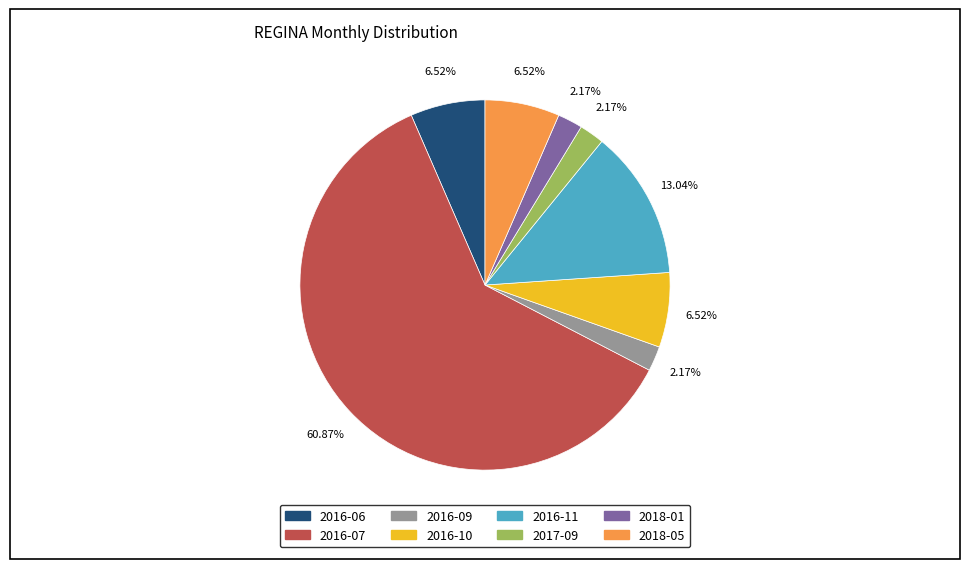

Count the number of slices in the pie.

8